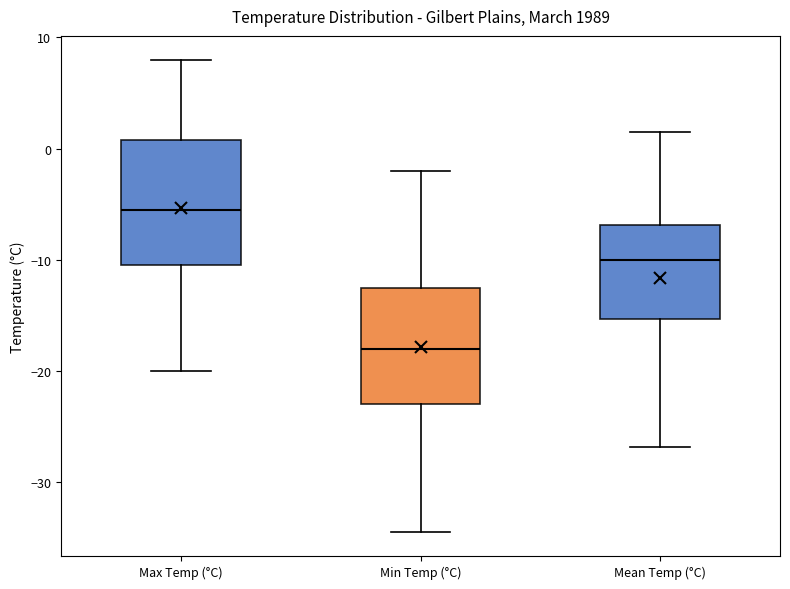

Reading left to right, transcribe this box plot: for each box, give where its median line is, the range the box spans, and where its two whiskers end, as read against the y-axis. The values are not printed on the chart, so give them approximately, as read against the axis.

Max Temp (°C): median -5, box -10 to 1, whiskers -20 to 8
Min Temp (°C): median -18, box -23 to -12, whiskers -34 to -2
Mean Temp (°C): median -10, box -15 to -7, whiskers -27 to 2